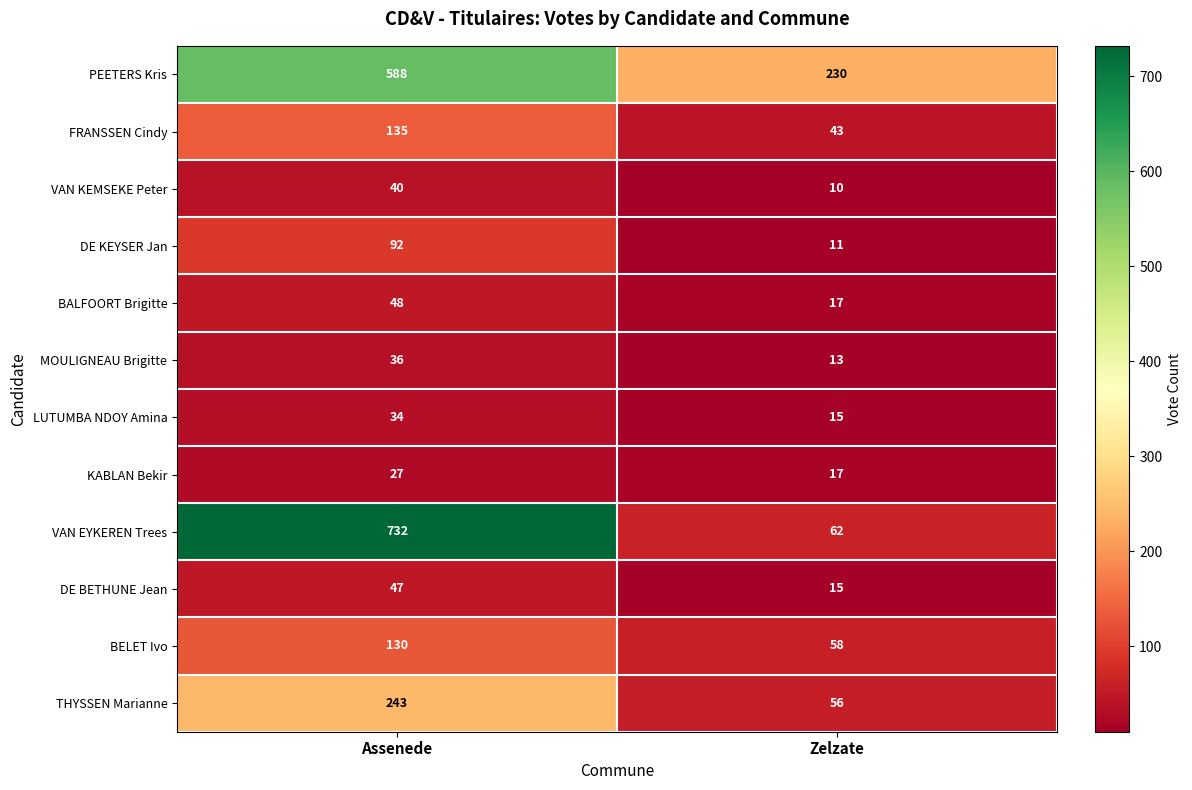

Read the BALFOORT Brigitte value at Assenede, to the nearest 5.

50